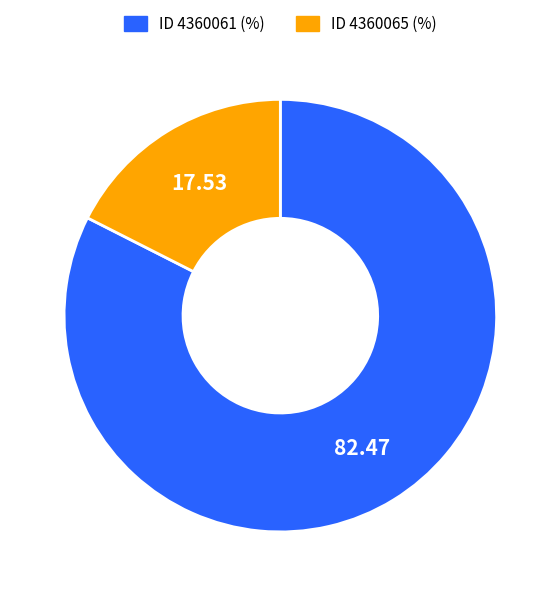

Is there any slice that represents more than half of the pie?

Yes